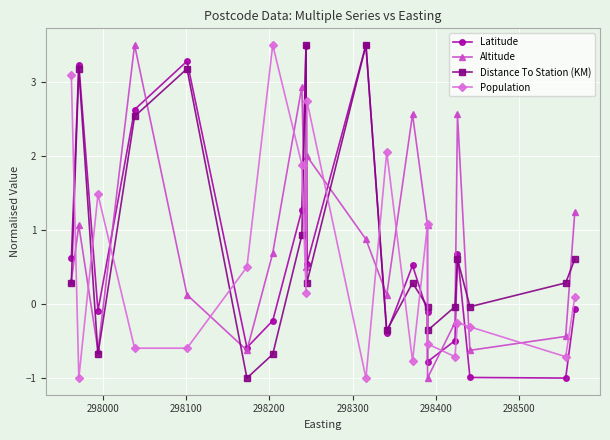

How many negative values does the Latitude series have?

10